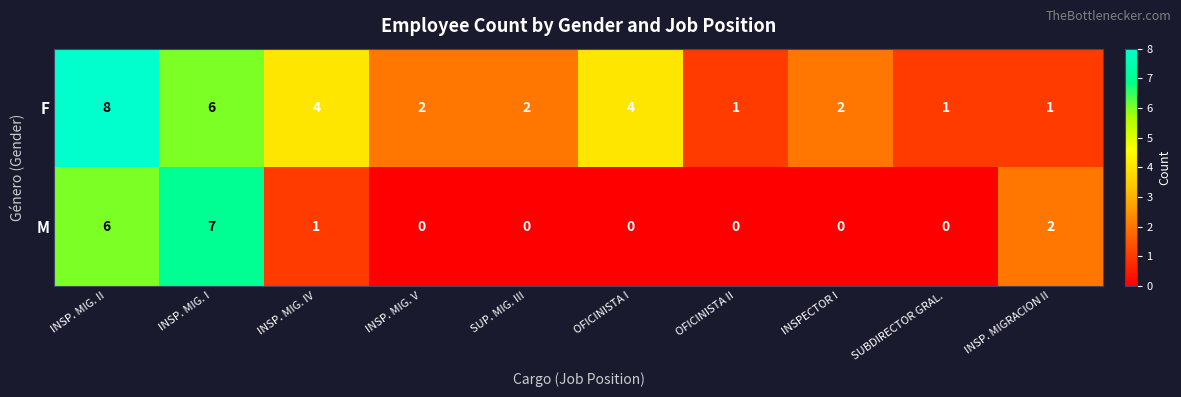

Where is M nearest to the value 3?

INSP. MIGRACION II